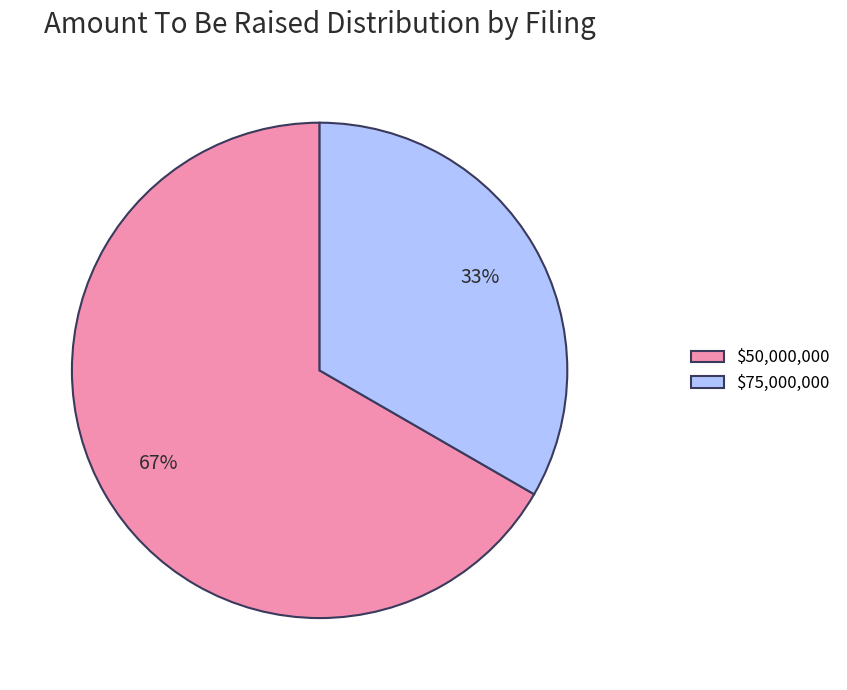

To the nearest percent, what is the average slice percentage?

50%